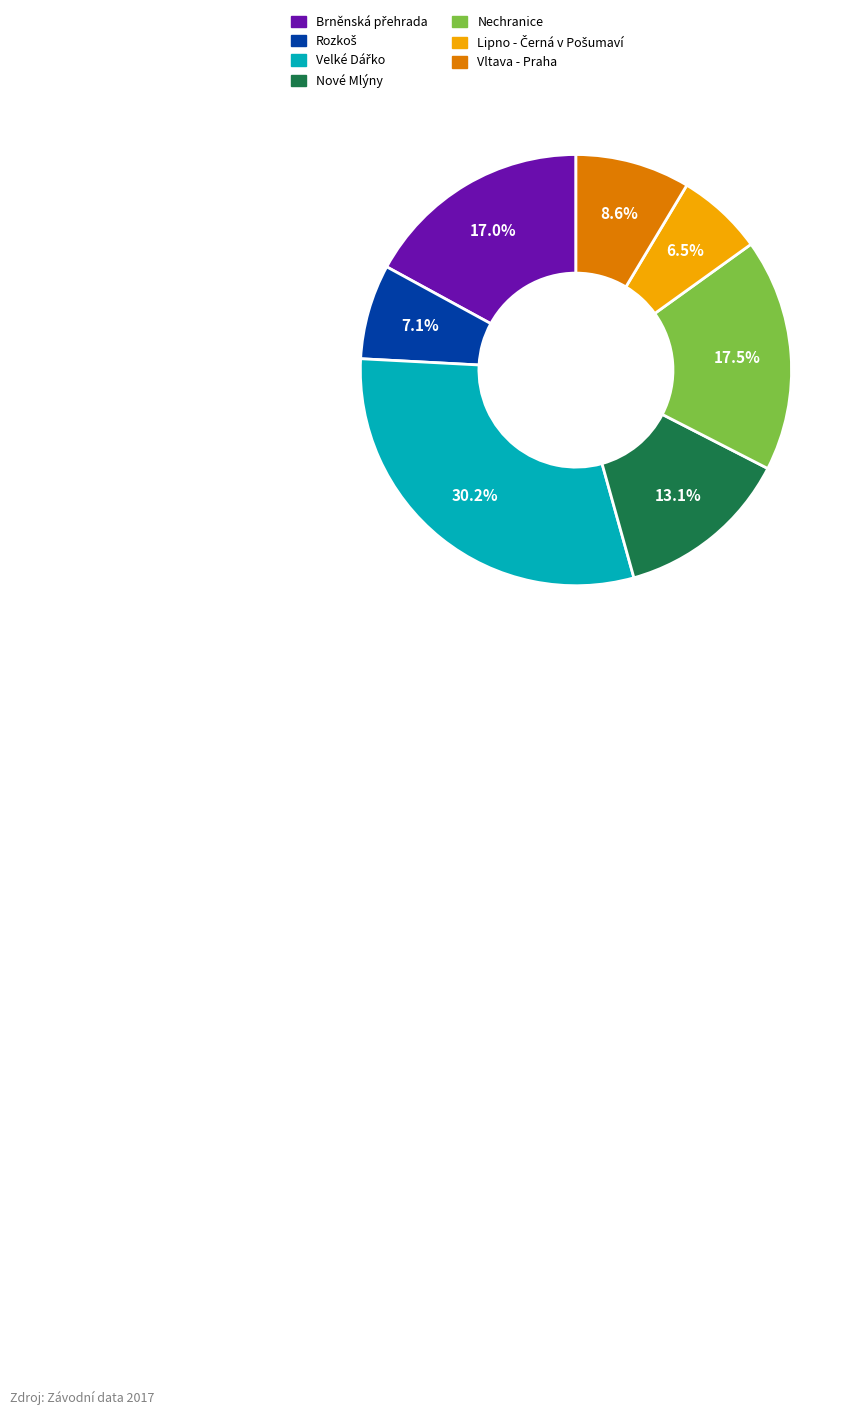

Is there a majority slice in this chart?

No